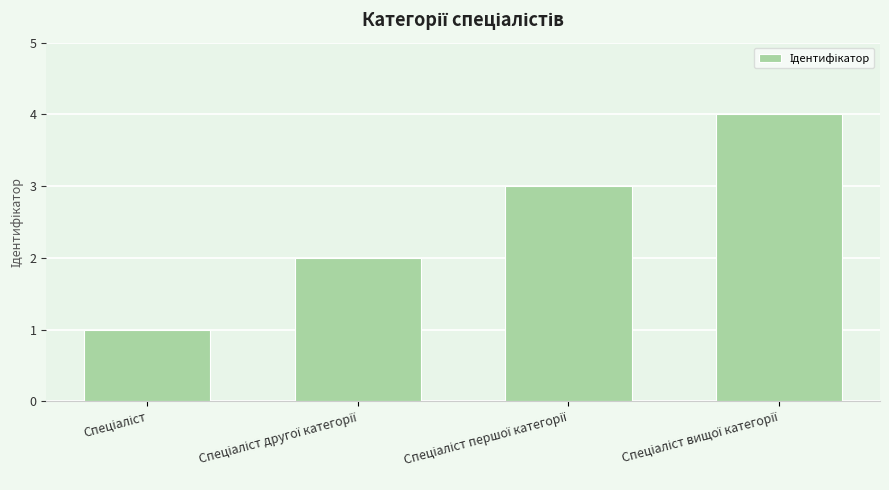

What is the maximum value shown in the chart?

4